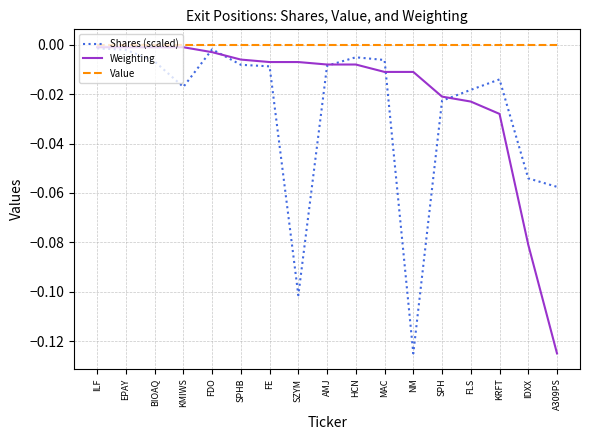

Rank the series by their average value, from lowest to highest.

Shares (scaled), Weighting, Value